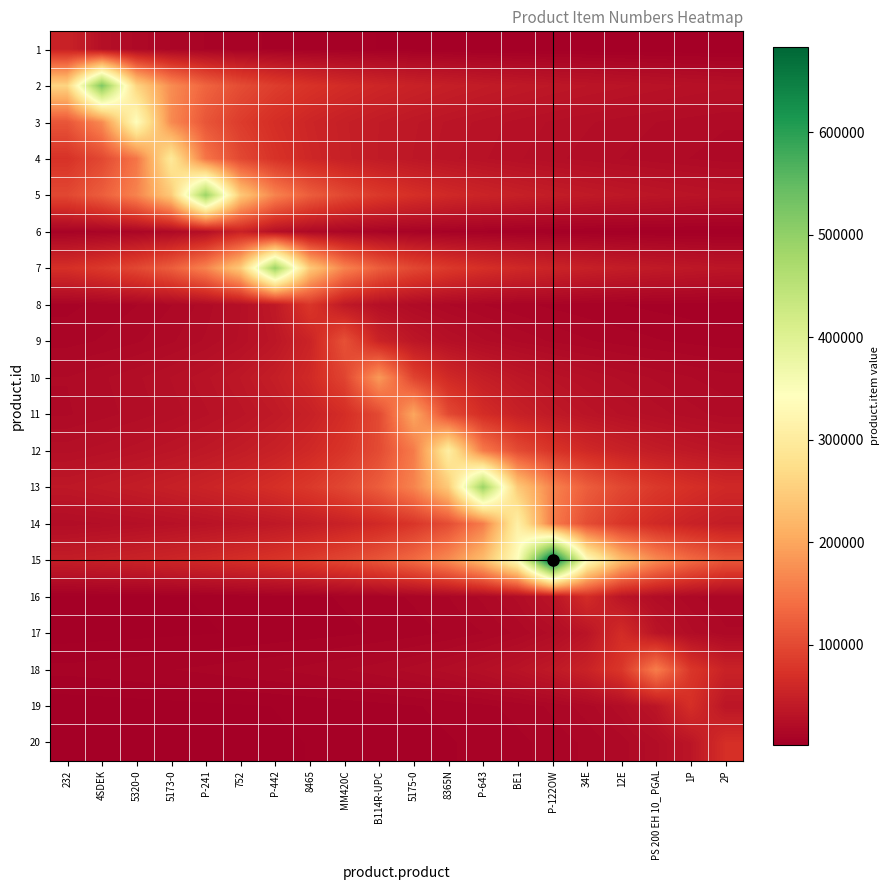

Which category has the lowest value across all series?

2P